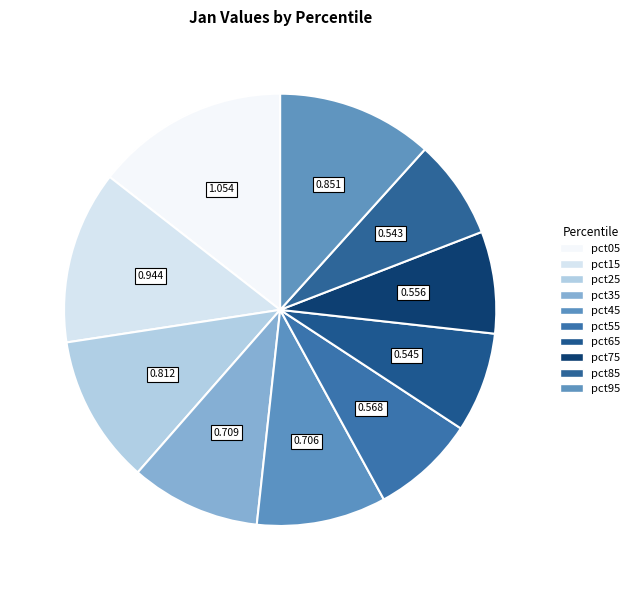

How many slices are in this pie chart?

10